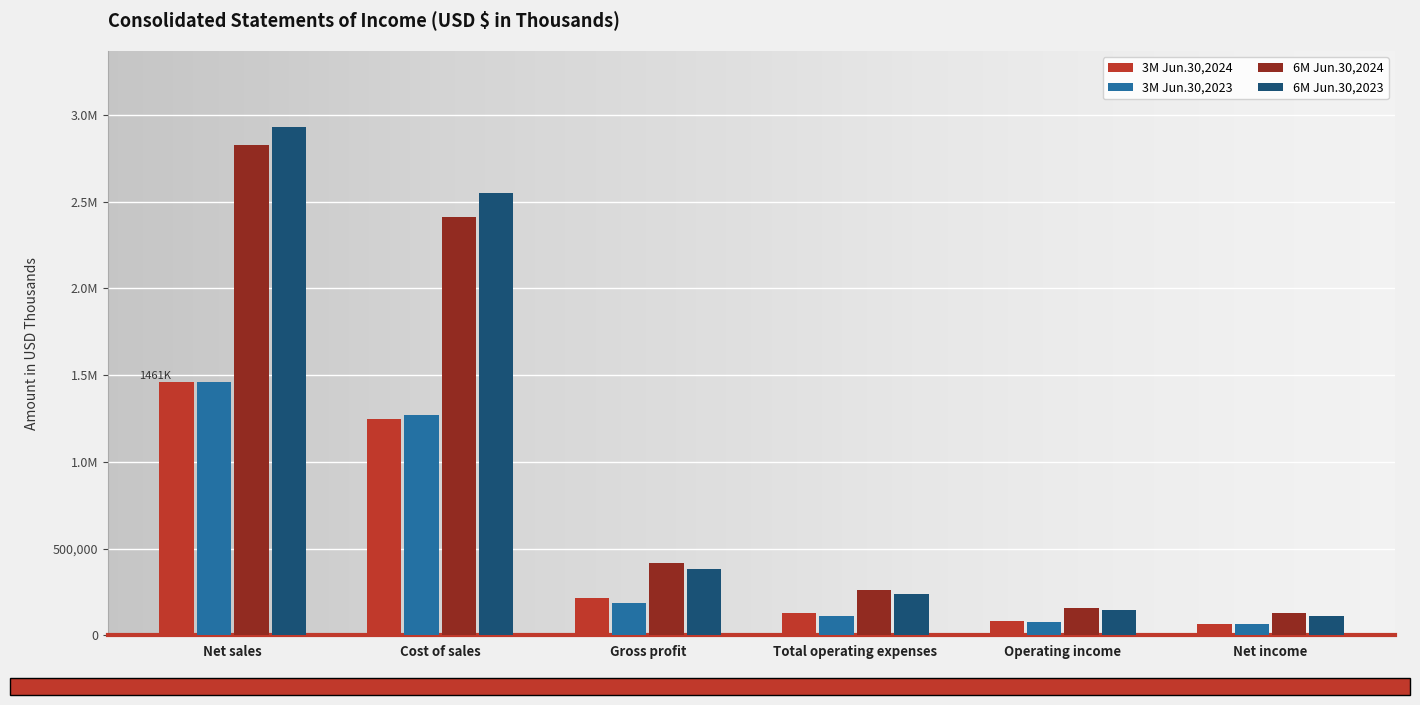

The 6M Jun.30,2023 series shows 1160154 at Cost of sales. True or false?

False